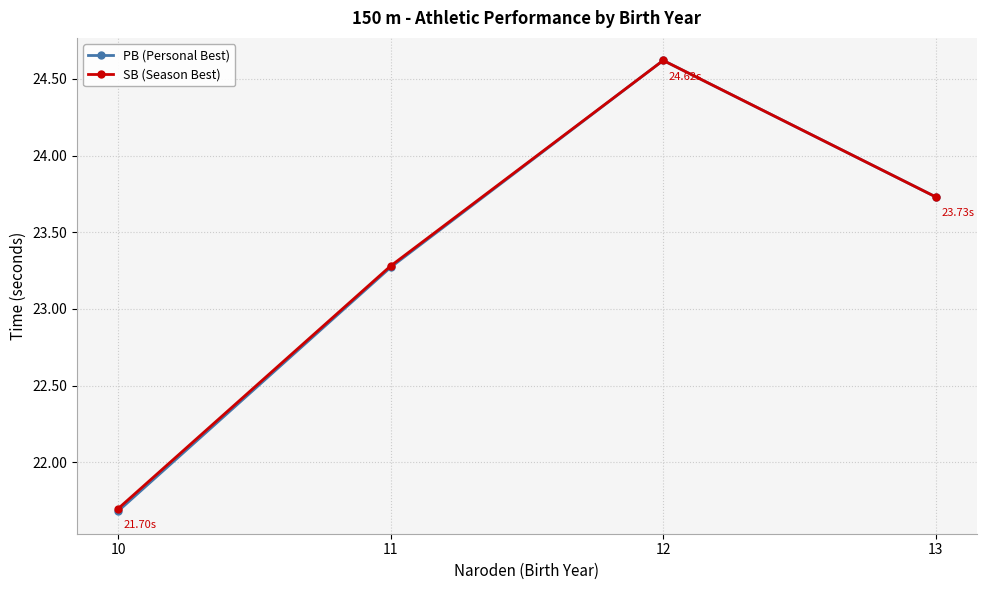

Is it true that SB (Season Best) equals 7.2 at 11?

False